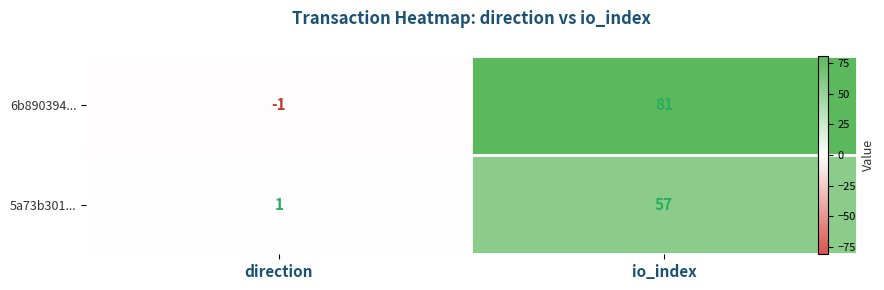

At which category is the sum across all series the highest?

io_index